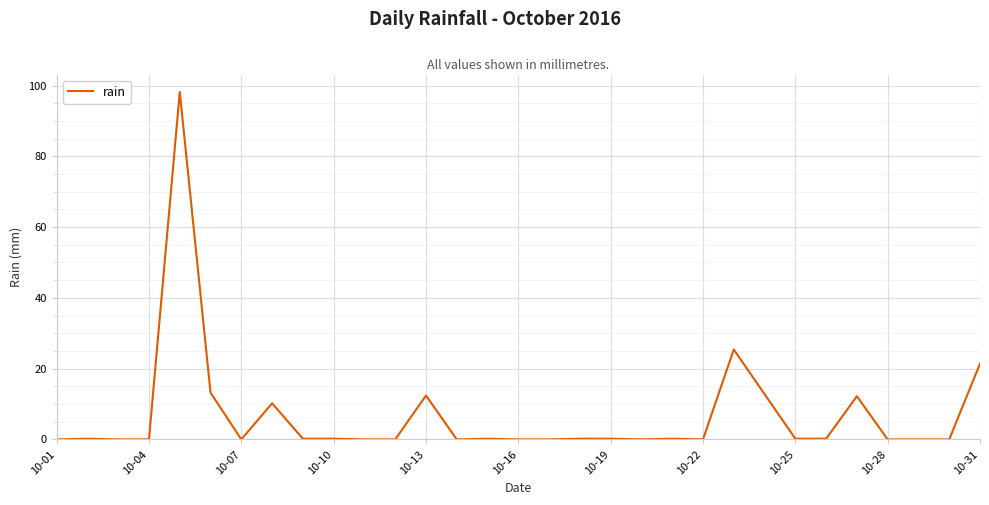

What is the difference between the maximum and minimum values?

98.2